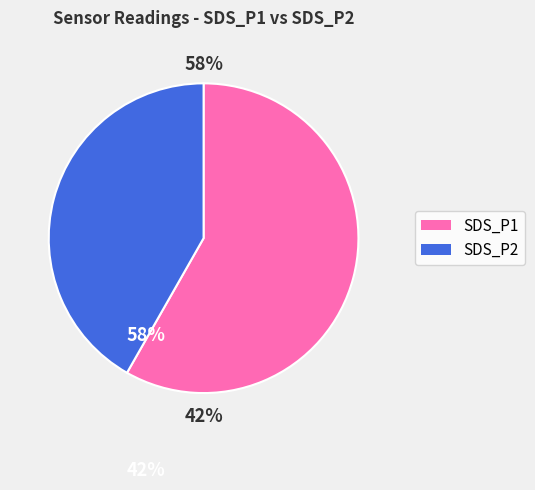

How much of the chart is everything except SDS_P1?

41.8%